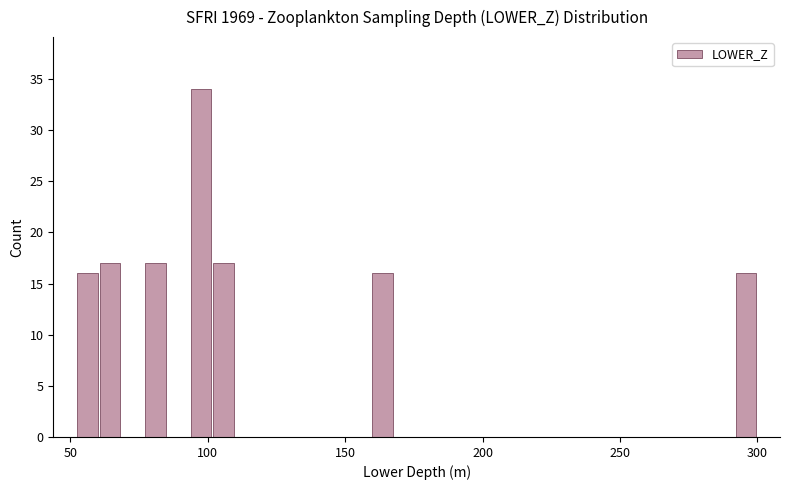

Around what value on the x-axis is the tallest bar? Give the approximate position of its centre, as read against the axis.

95